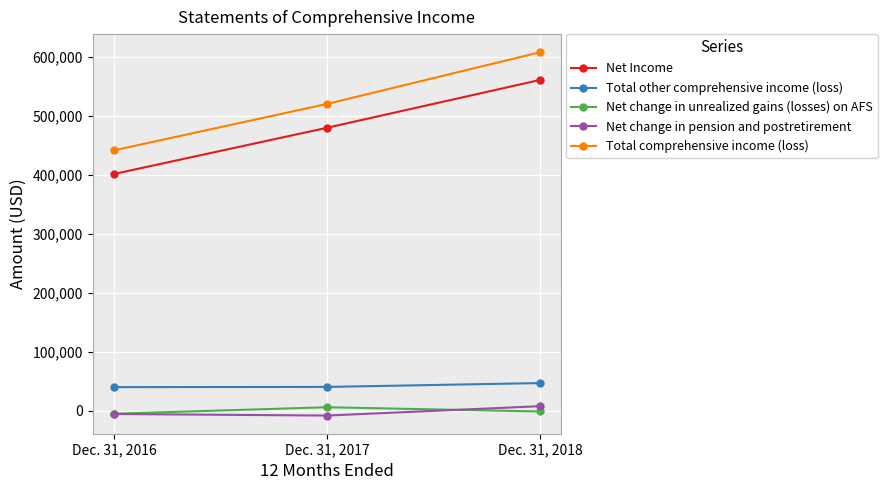

What is the value of the Total comprehensive income (loss) point at the 2nd from the left?

519870